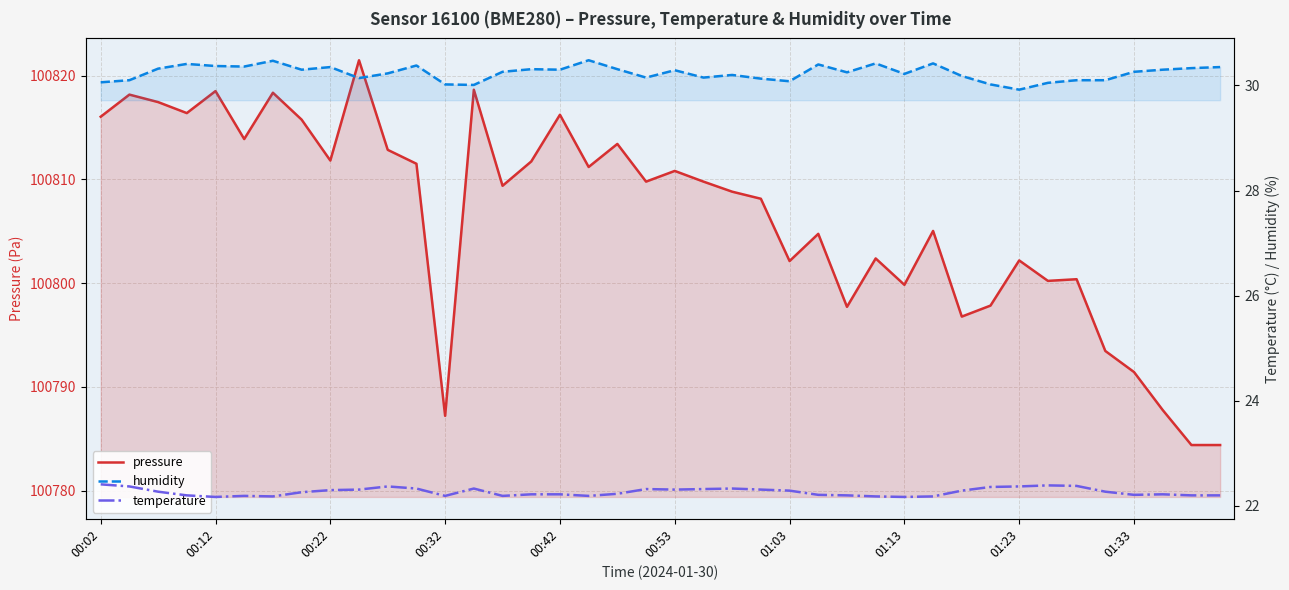

Where is temperature nearest to the value 22?

00:12